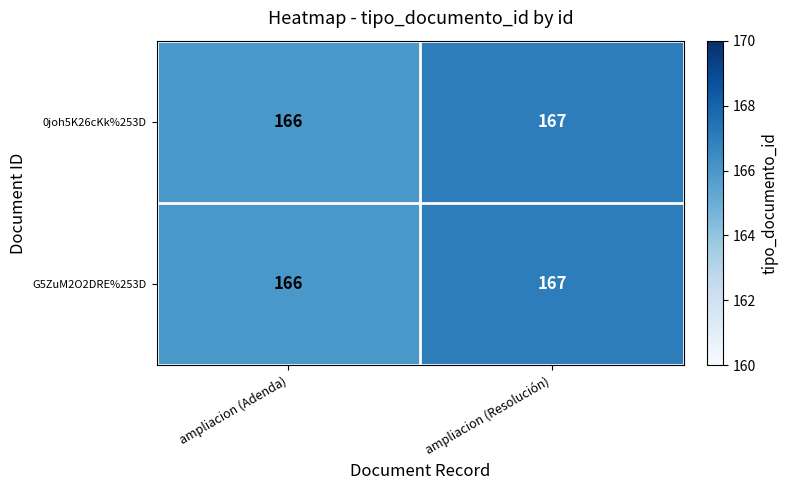

True or false: G5ZuM2O2DRE%253D has a value of 252 at ampliacion (Resolución).

False